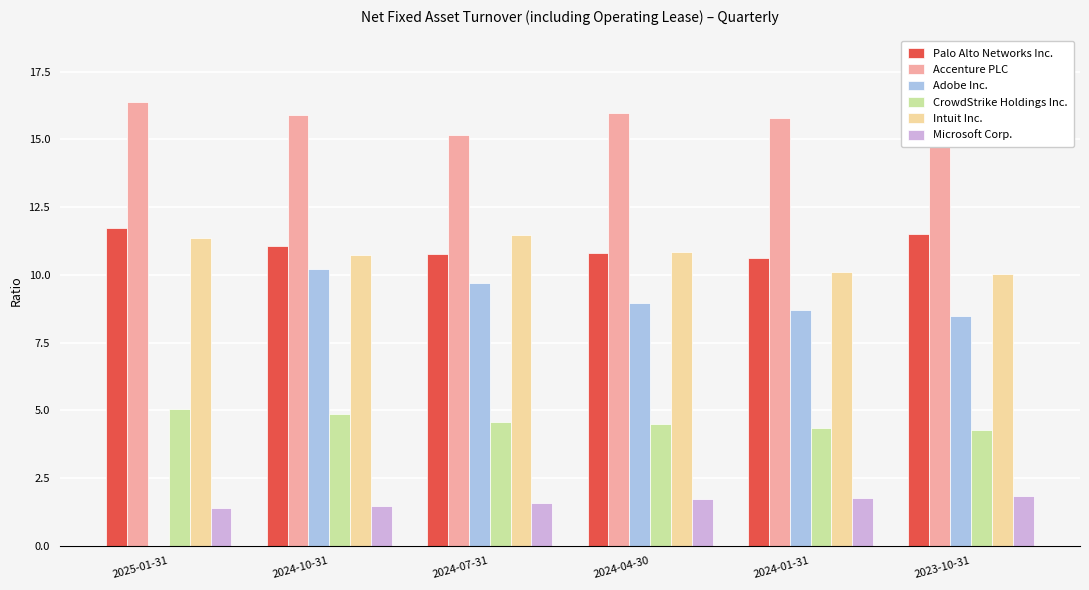

What is the maximum value shown in the chart?

16.4